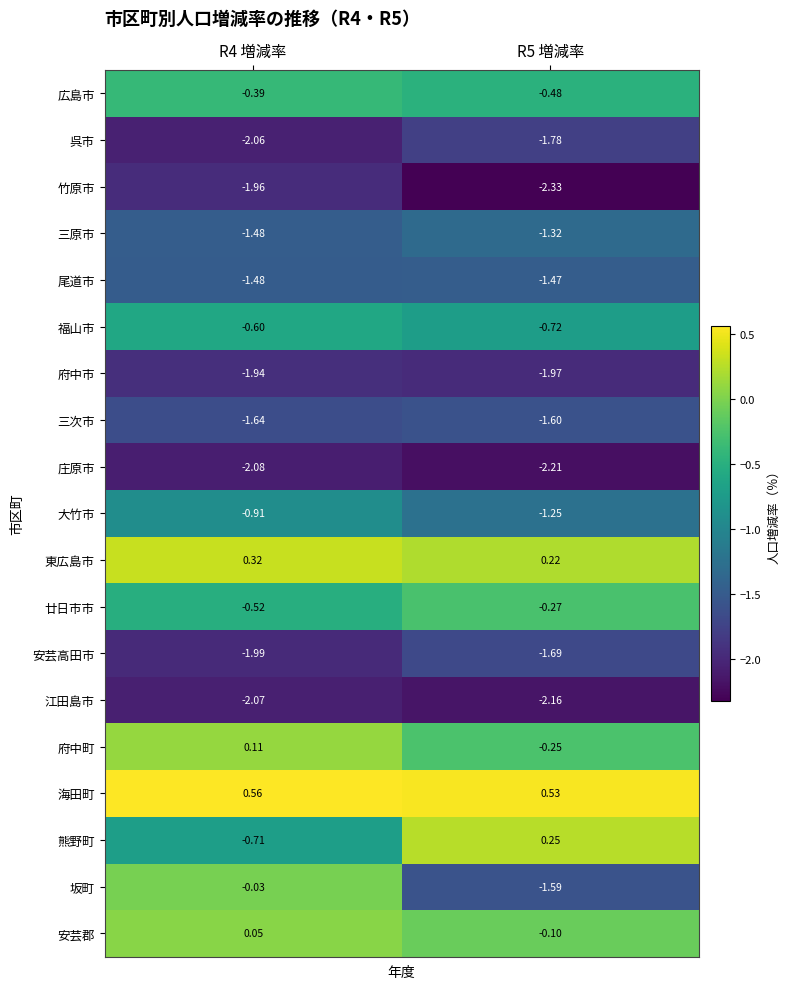

Which series has the largest range (max minus min)?

坂町